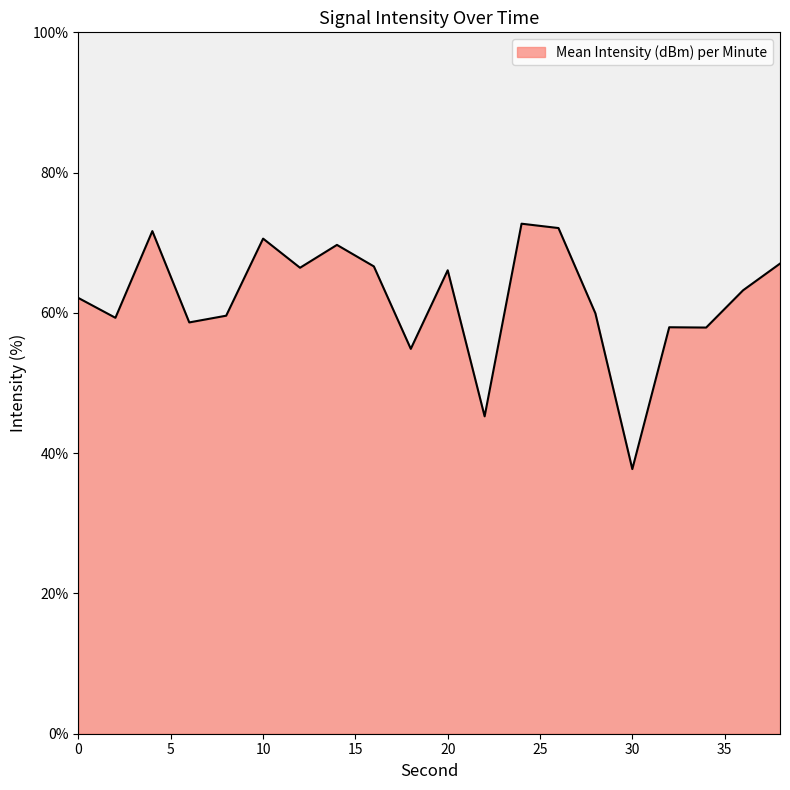

What is the minimum value shown in the chart?

37.7